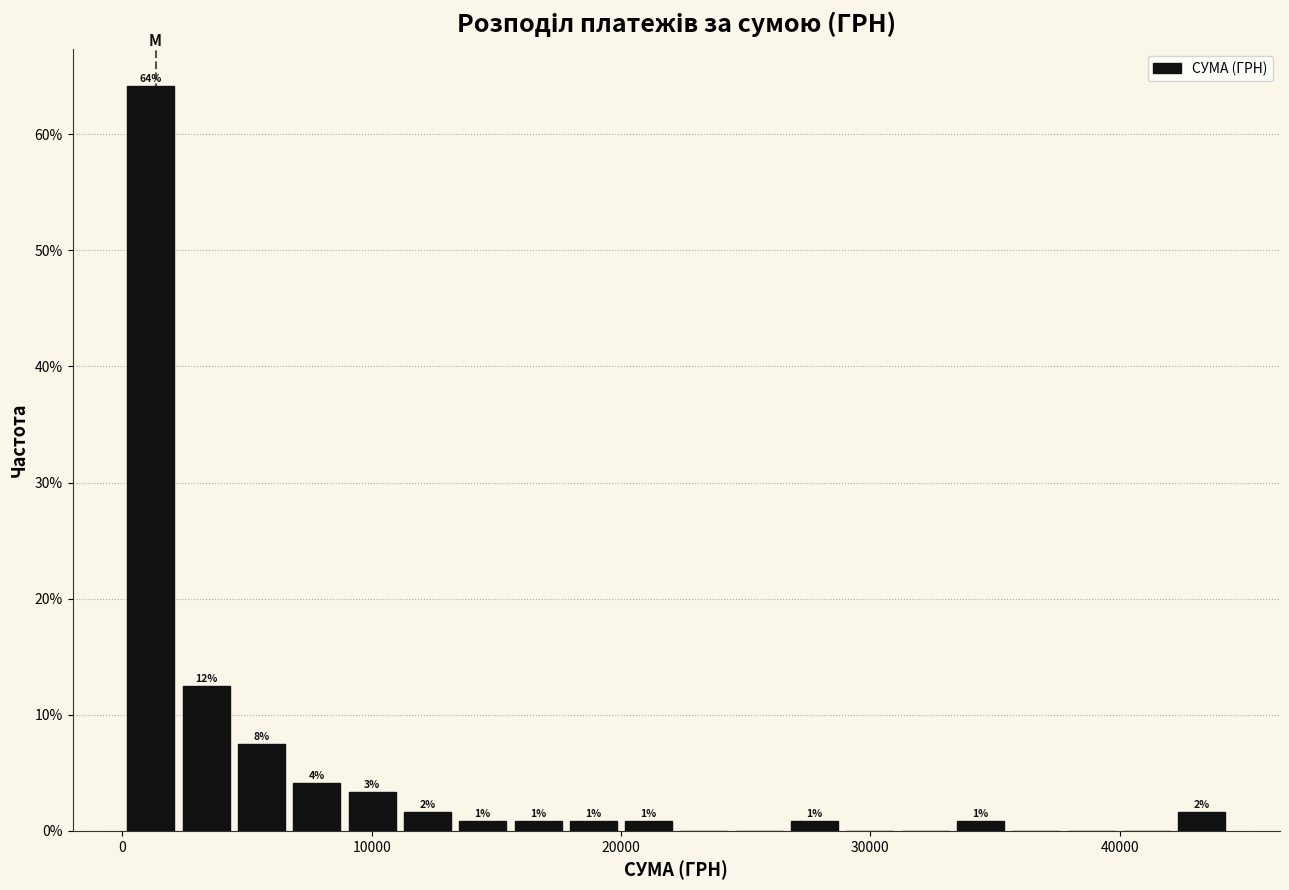

Read against the x-axis, roughly where is the centre of the tallest bar?

1000